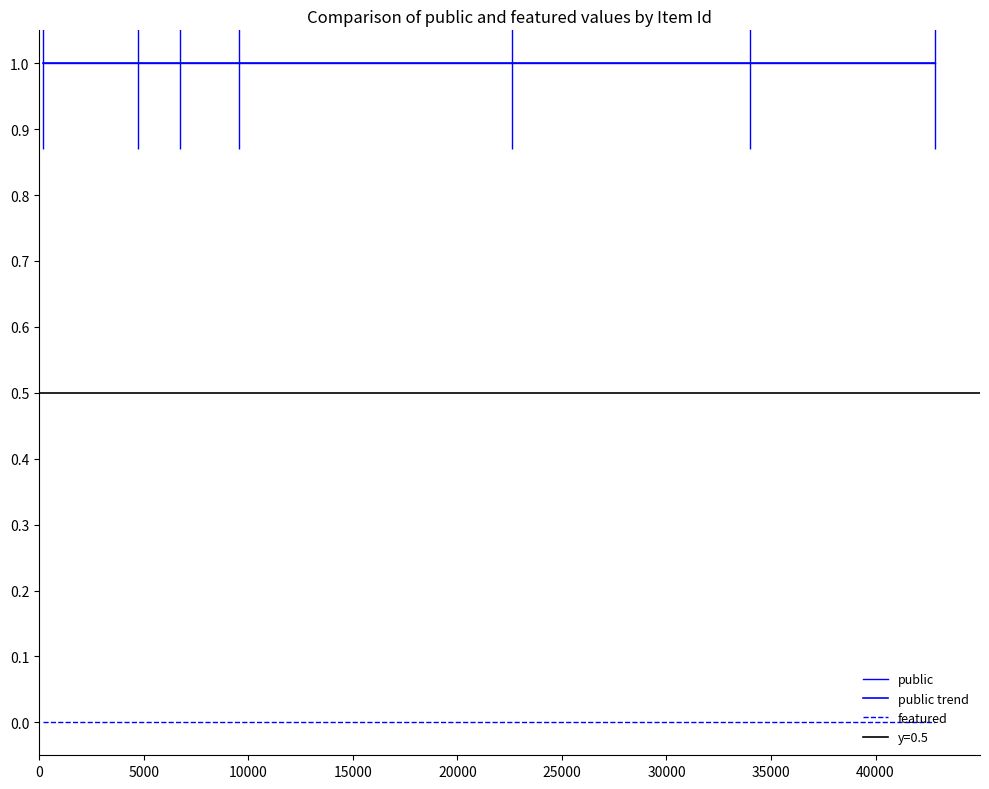

Which series has the largest total across all categories?

public